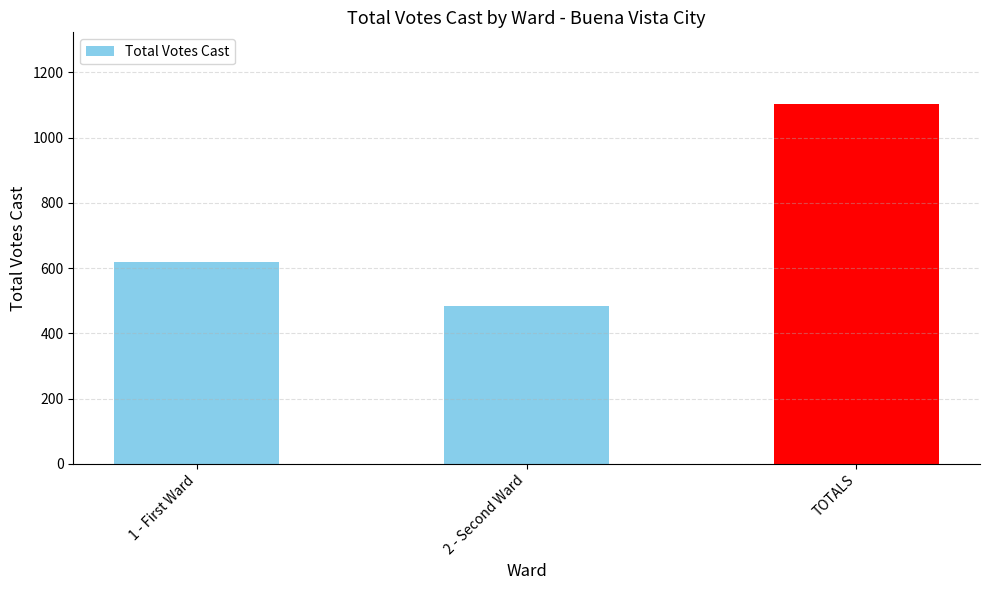

How many data points are less than 617?

1